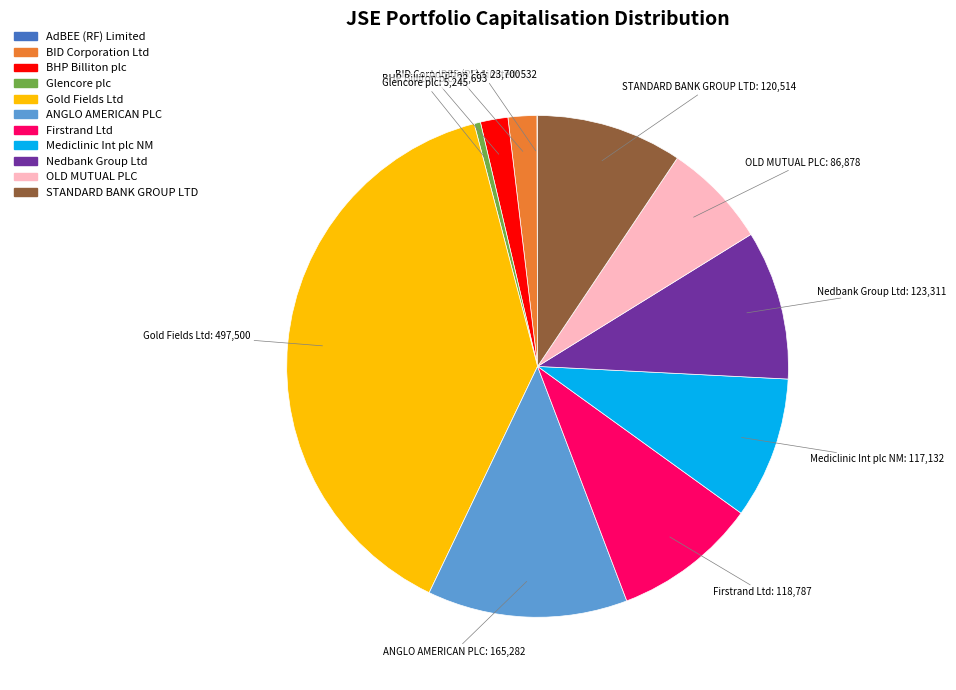

Which category has the biggest portion of the pie?

Gold Fields Ltd